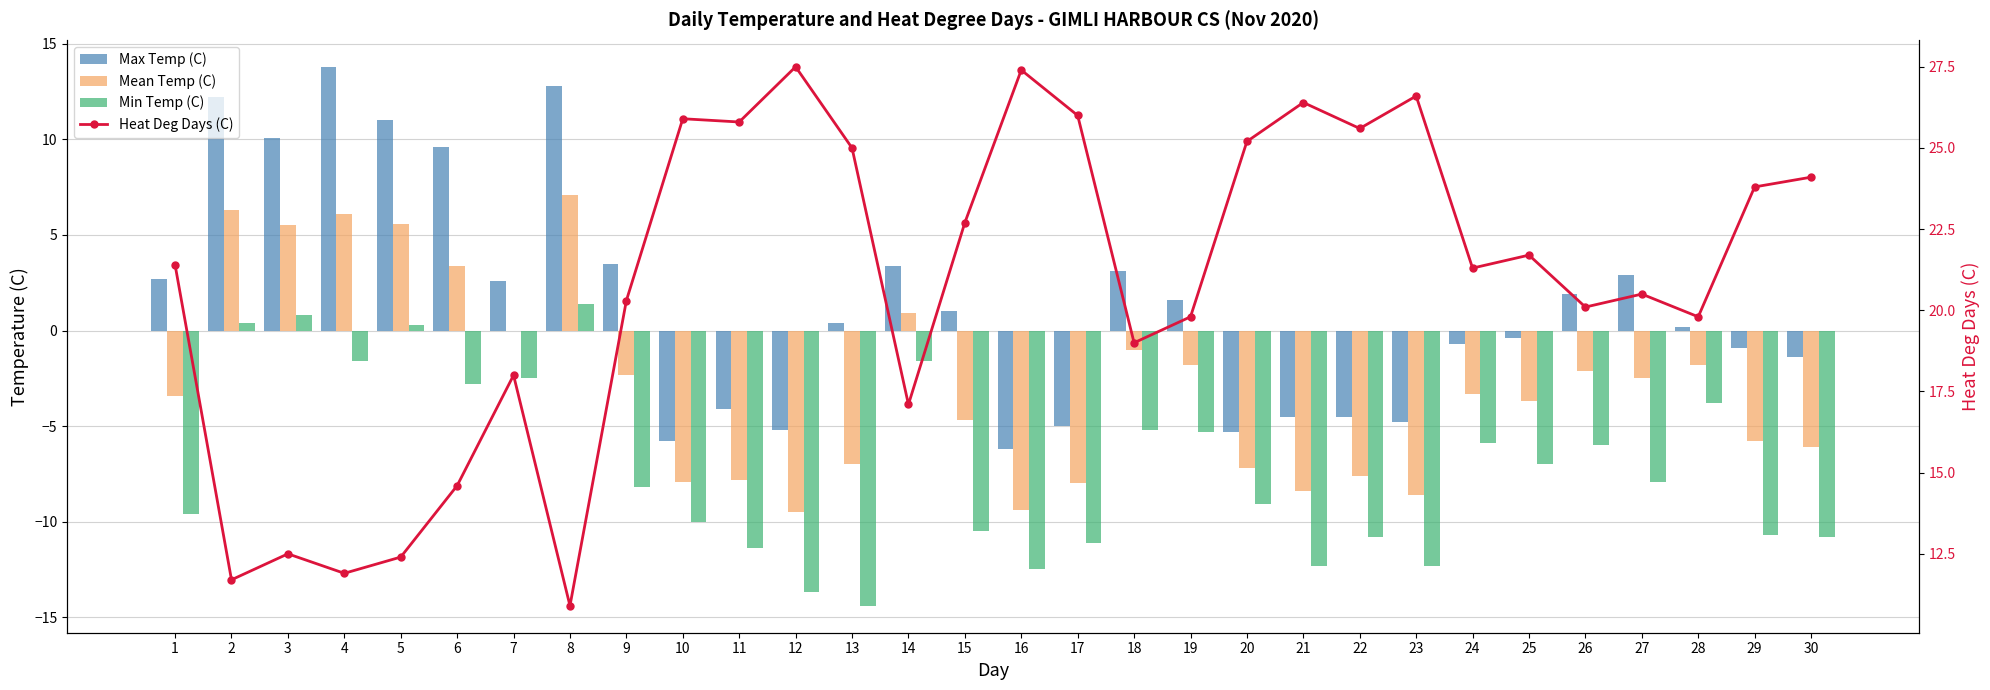

Are the bars horizontal?

No